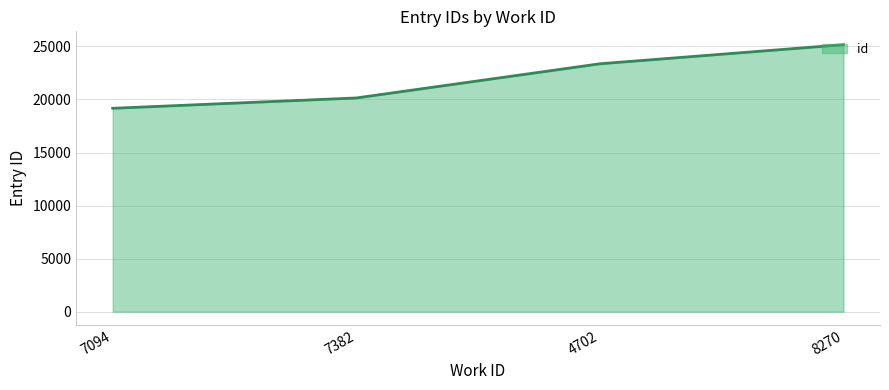

What is the difference between the maximum and minimum values?

5997